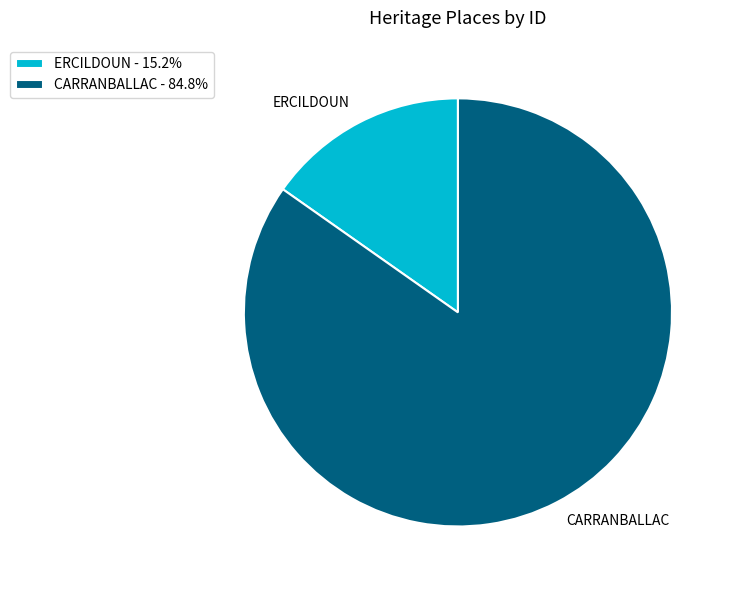

Is there a majority slice in this chart?

Yes